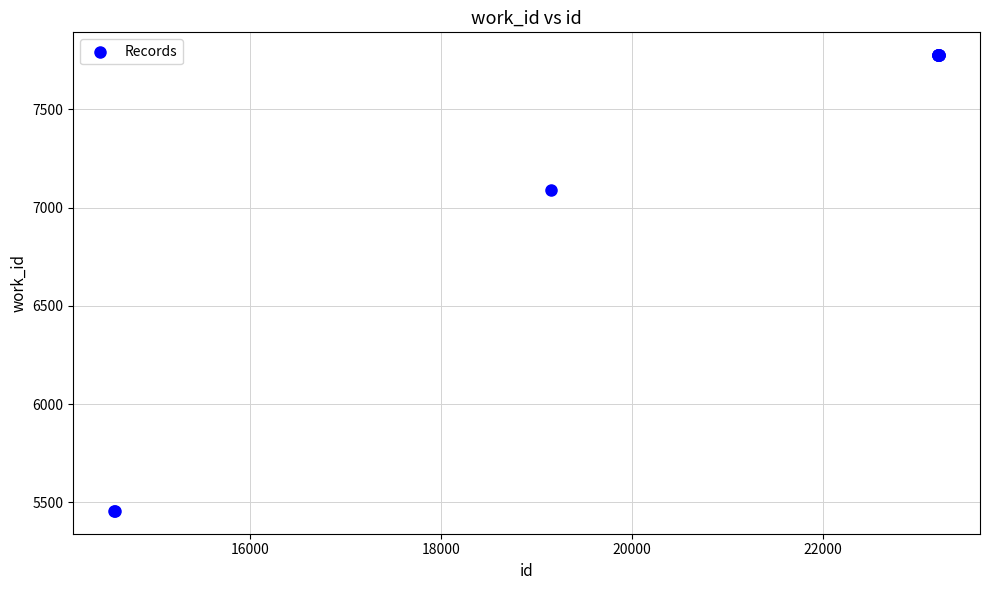

What Y value in the scatter plot is closest to 6616?

7089